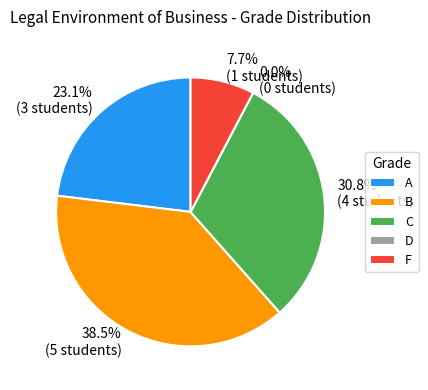

What is the change in value from C to D?

-4